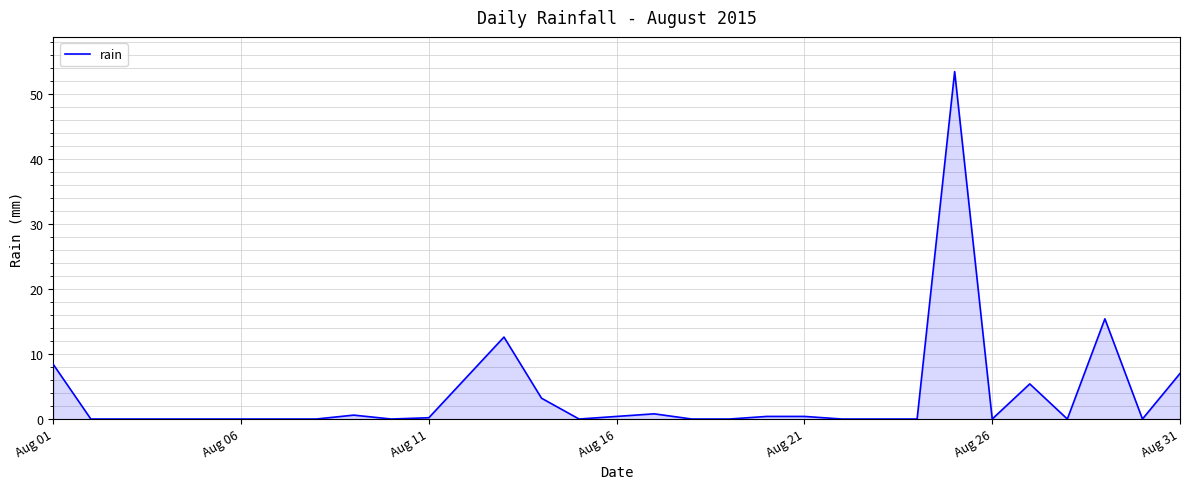

What is the greatest value displayed?

53.4